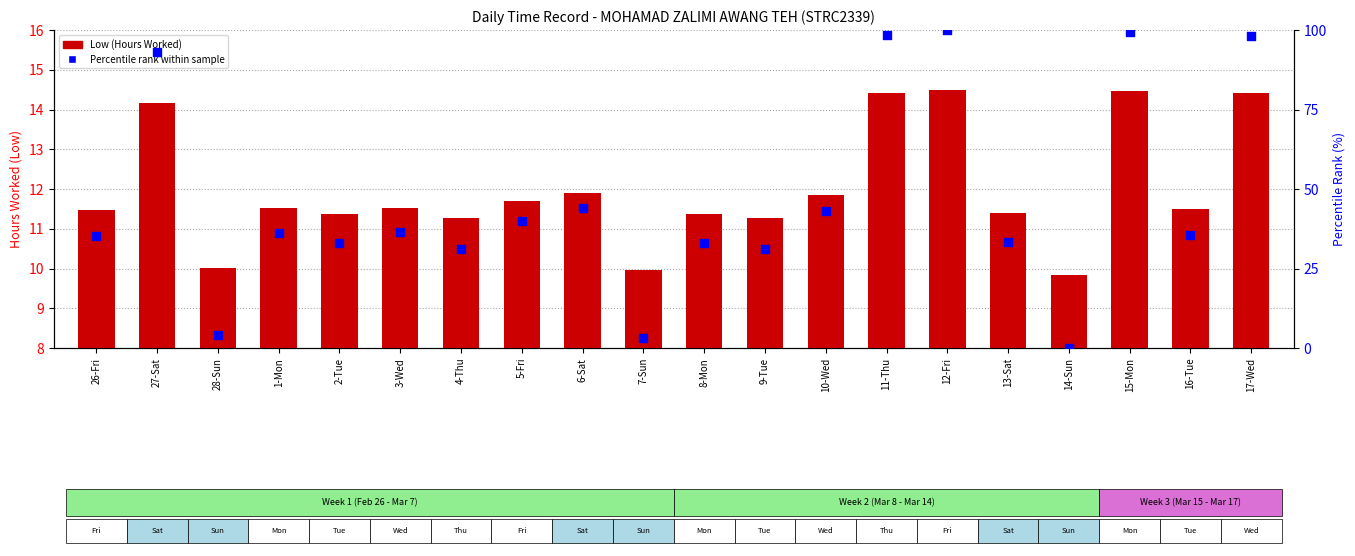

Which series contains the highest Y value?

Percentile rank within sample